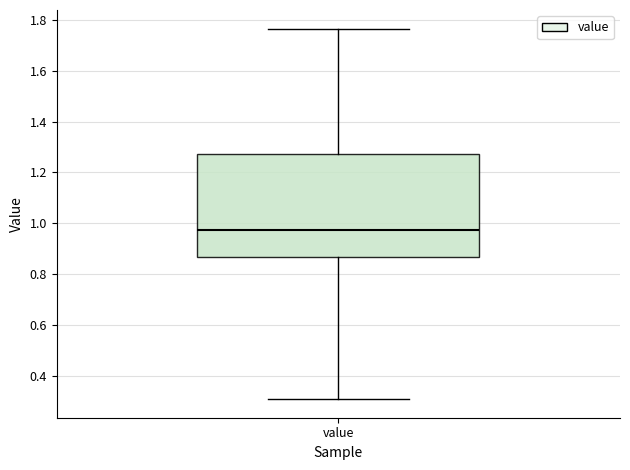

Transcribe this box plot: give where the median line is, the range the box spans, and where the two whiskers end, as read against the y-axis. The values are not printed on the chart, so give them approximately, as read against the axis.

median 0.98, box 0.86 to 1.28, whiskers 0.30 to 1.76